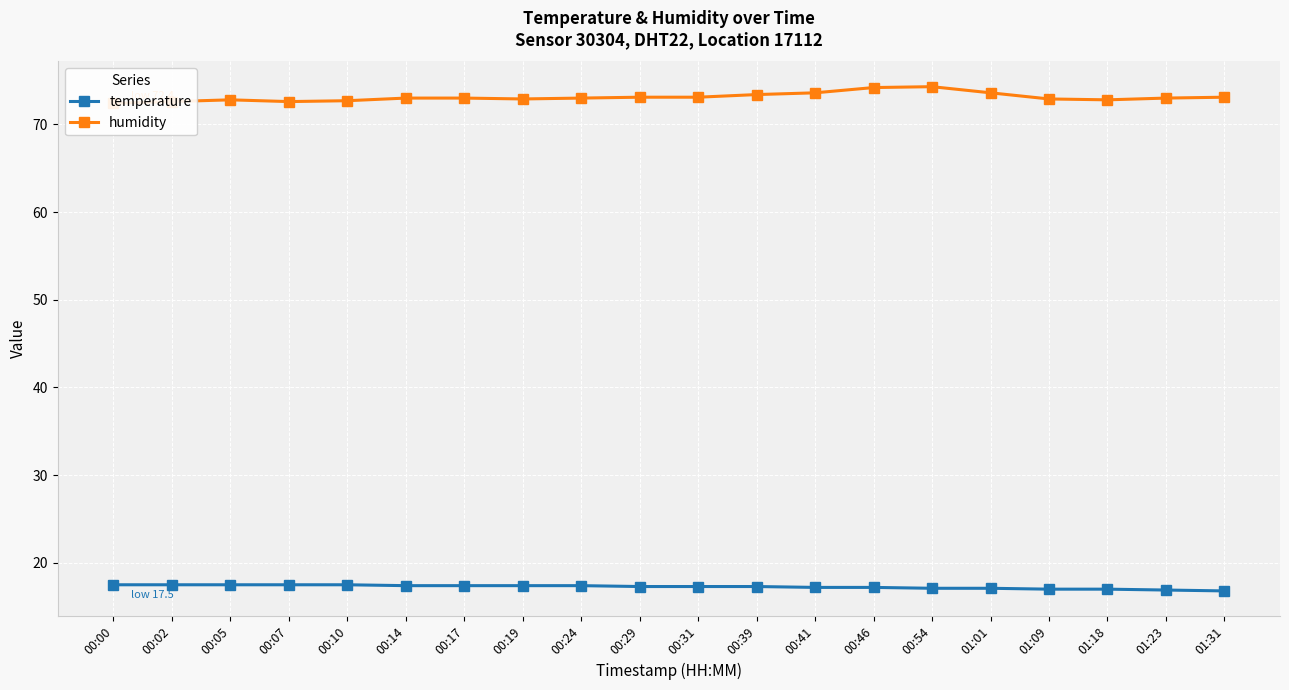

How many values in the temperature series exceed 17?

16